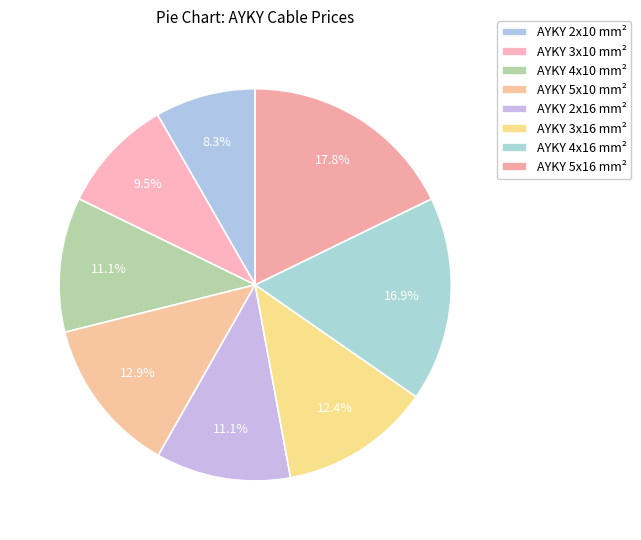

Is the sum of AYKY 4x10 mm² and AYKY 3x16 mm² greater than half?

No